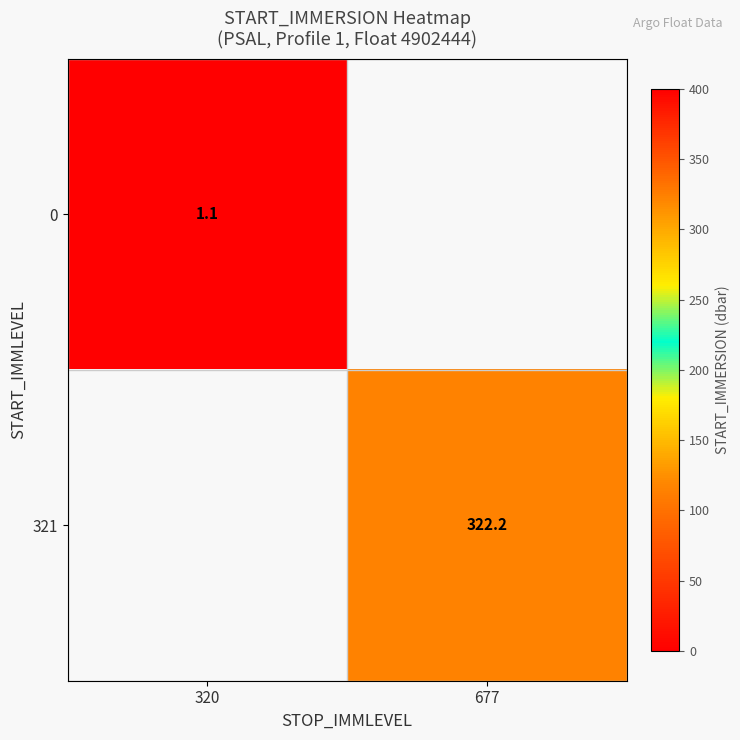

The 0 series shows 0.4 at 320. True or false?

False